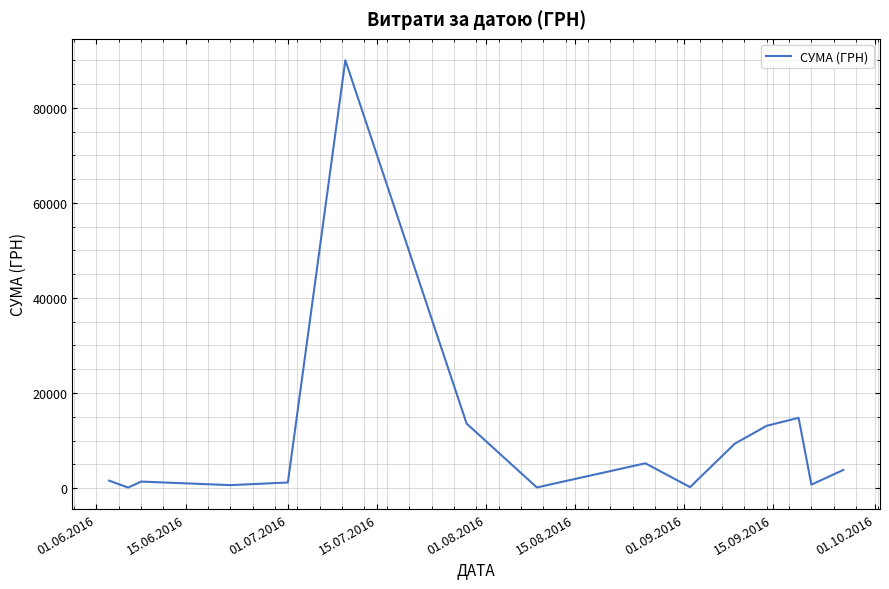

What is the difference between the maximum and minimum values?

89892.0